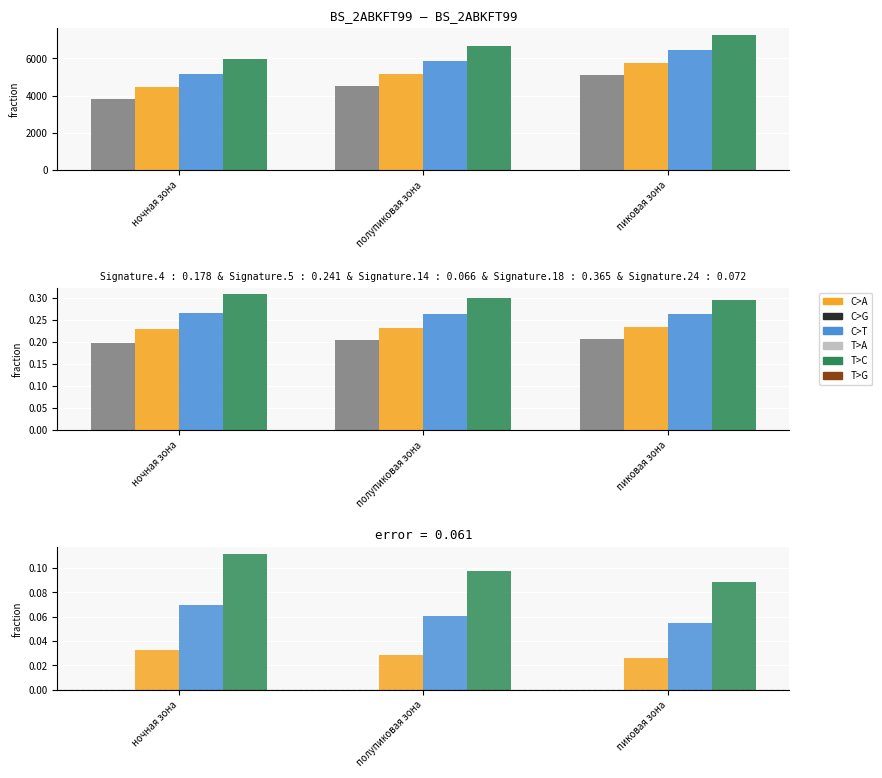

Rank the categories by СН I value from lowest to highest.

пиковая зона, полупиковая зона, ночная зона